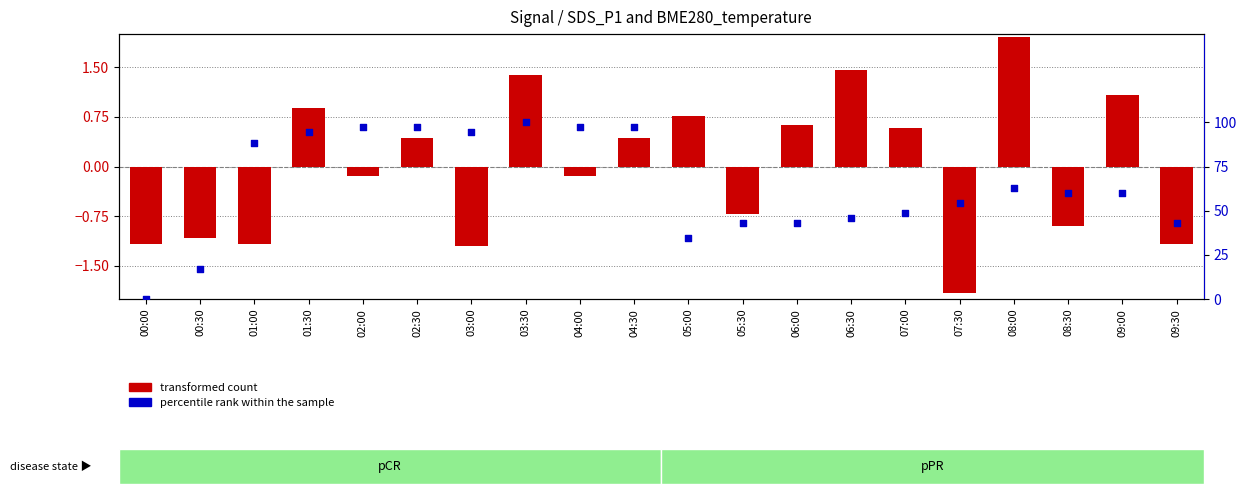

What is the total value across all series at 06:30?

47.2